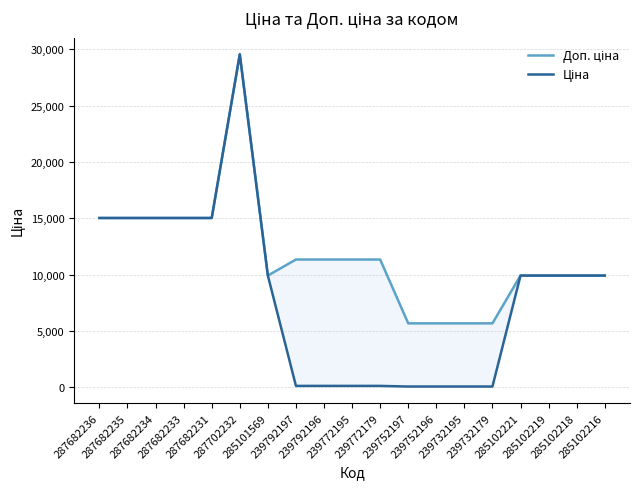

At how many categories does at least one series exceed 13580?

6